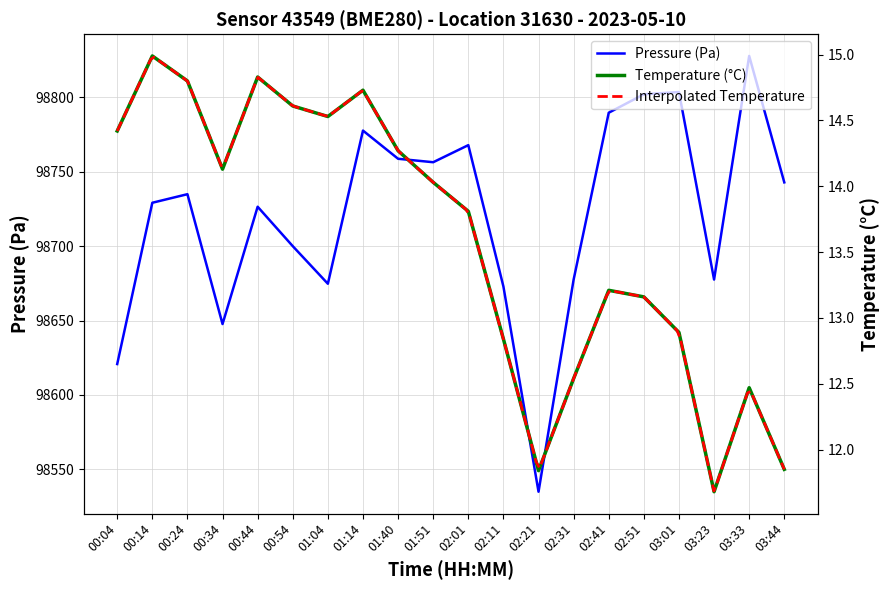

Reading left to right, extract all data points from this chart.

Pressure (Pa): 98620.8	98729.1	98734.8	98647.6	98726.4	98699.9	98674.7	98777.6	98758.6	98756.3	98767.8	98672.8	98535.0	98677.5	98789.6	98801.9	98803.4	98677.5	98827.7	98742.8
Temperature (°C): 14.4	15.0	14.8	14.1	14.8	14.6	14.5	14.7	14.3	14.0	13.8	12.8	11.8	12.5	13.2	13.2	12.9	11.7	12.5	11.8